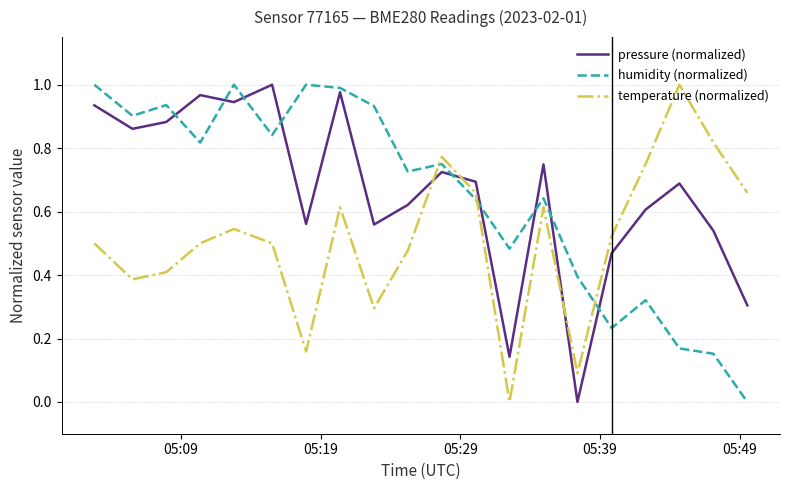

After their last crossing, which series has the higher values: temperature (normalized) or pressure (normalized)?

temperature (normalized)